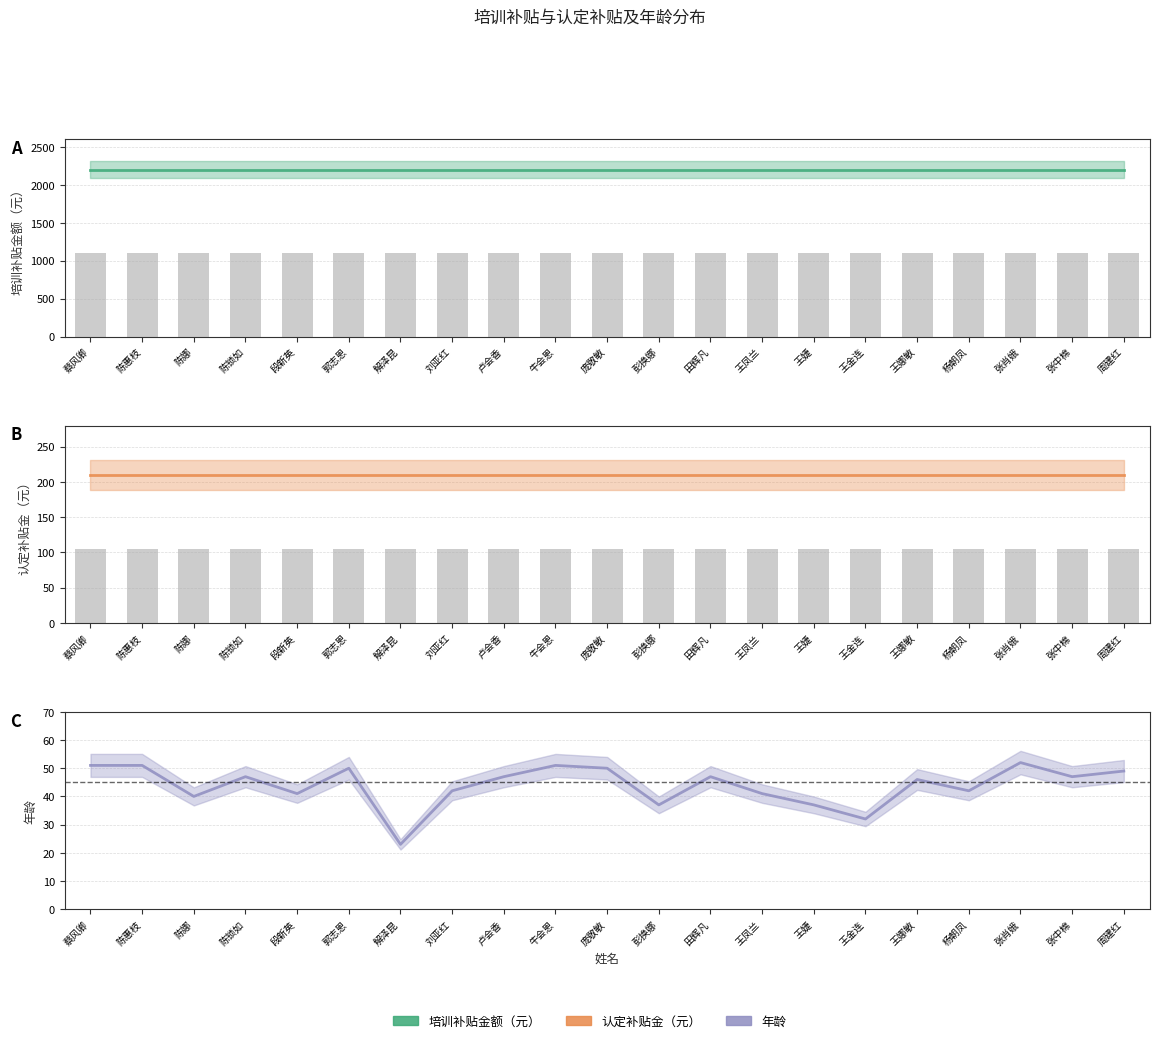

Is the value of 年龄 at 王金连 greater than the value of 认定补贴金（元） at 蔡风卿?

No